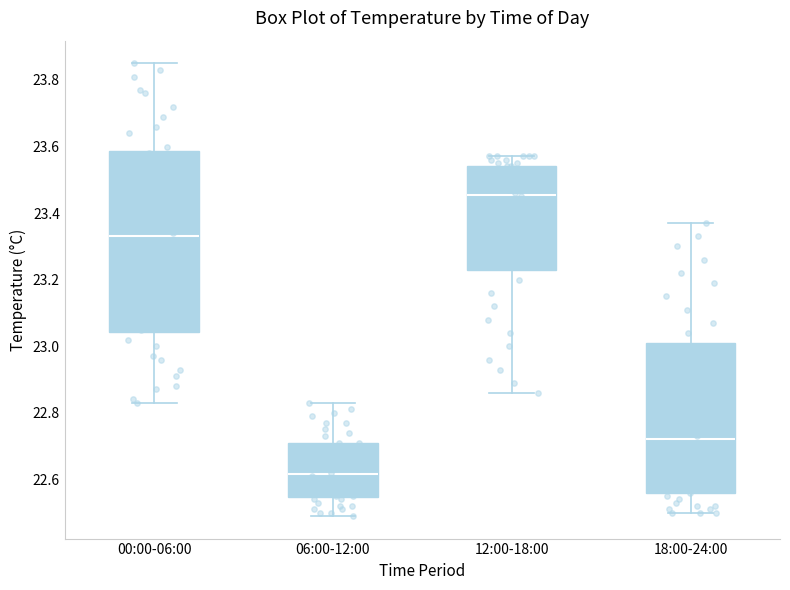

Which box's median line is the lowest?

06:00-12:00